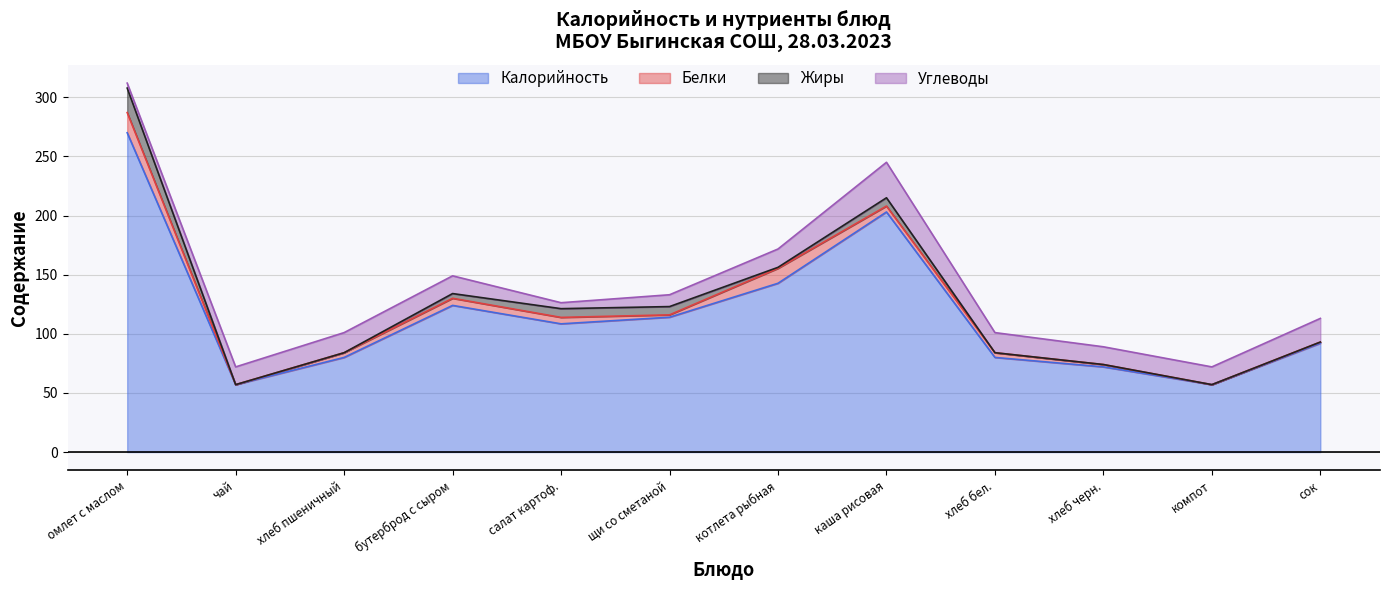

Read the Калорийность value at хлеб бел..

80.0